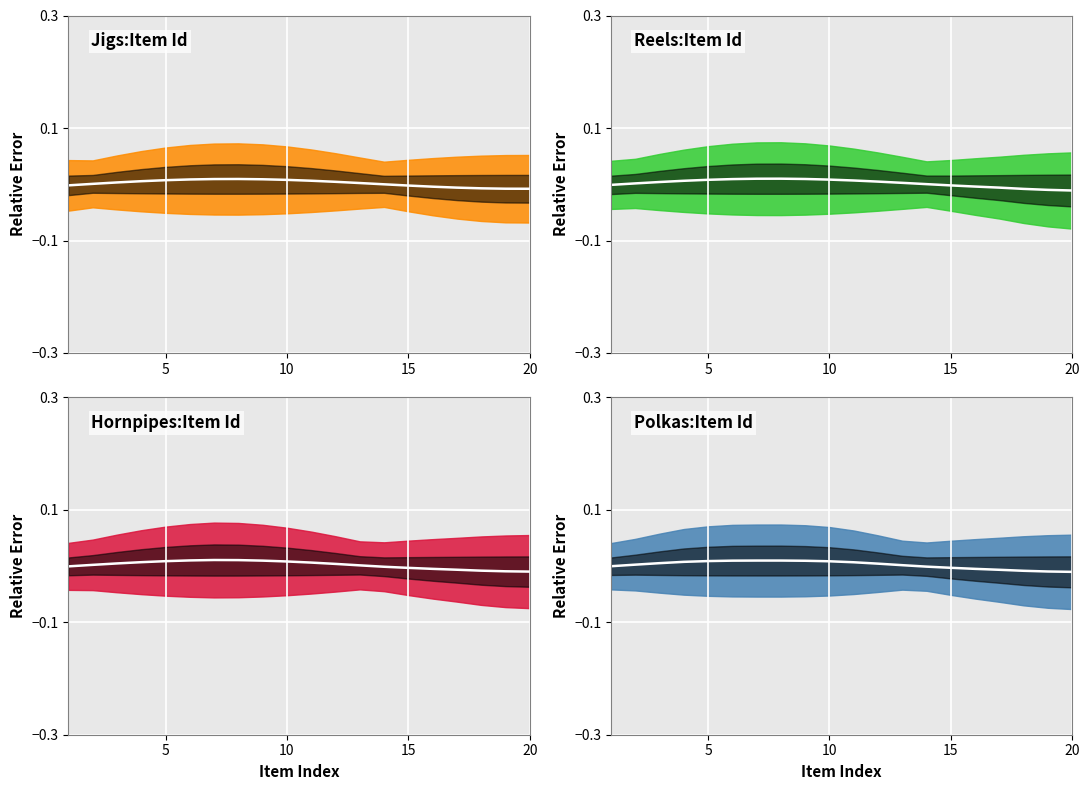

How many distinct data groups are displayed?

4